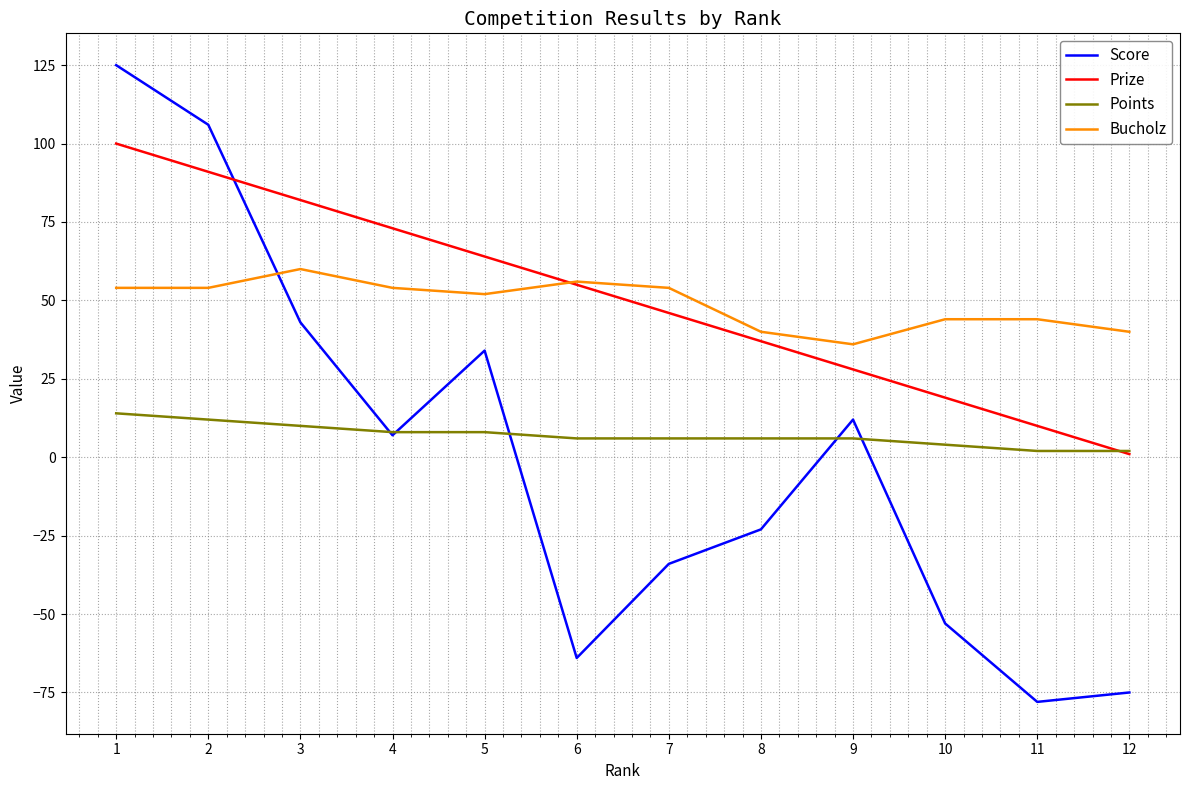

Rank the series by their maximum value, from lowest to highest.

Points, Bucholz, Prize, Score